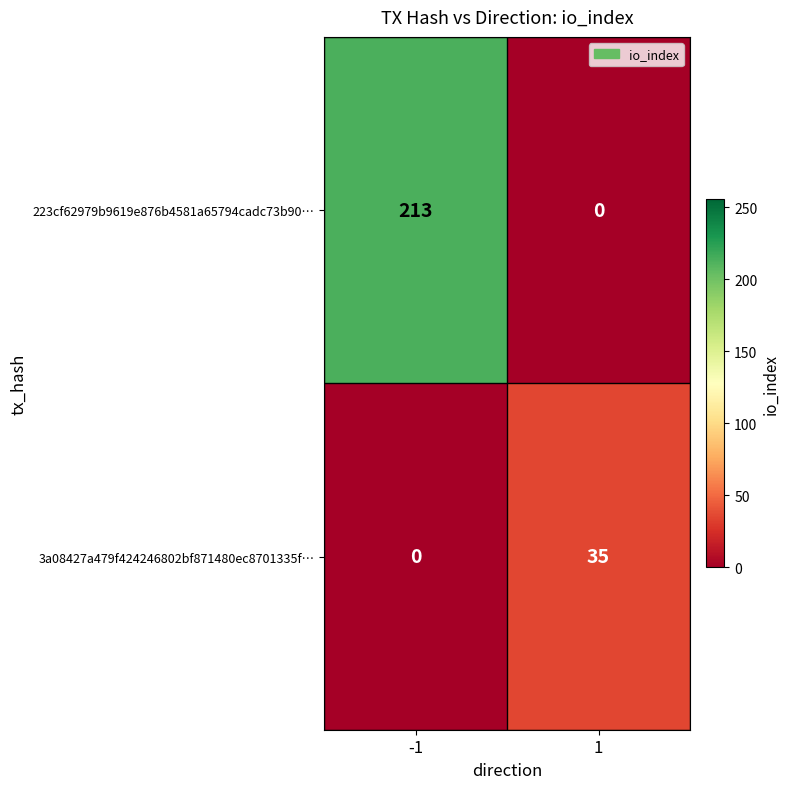

Reading left to right, list all the values displayed in this chart.

223cf62979b9619e876b4581a65794cadc73b90…: -1=213	1=0
3a08427a479f424246802bf871480ec8701335f…: -1=0	1=35